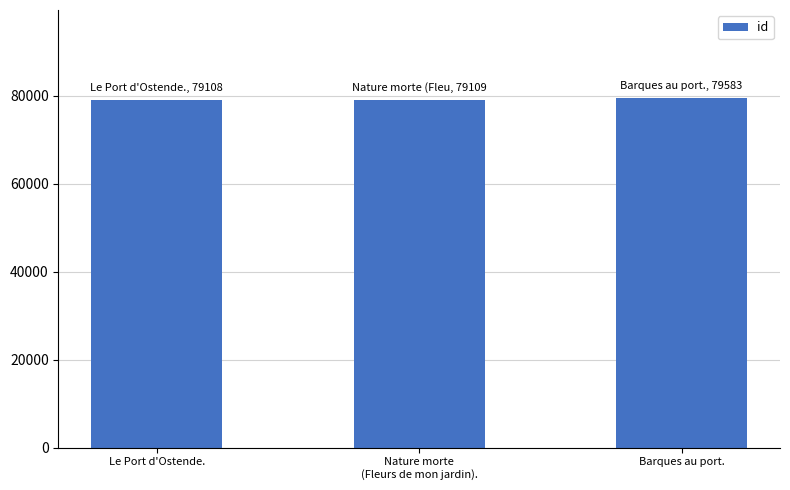

What is the greatest value displayed?

79583